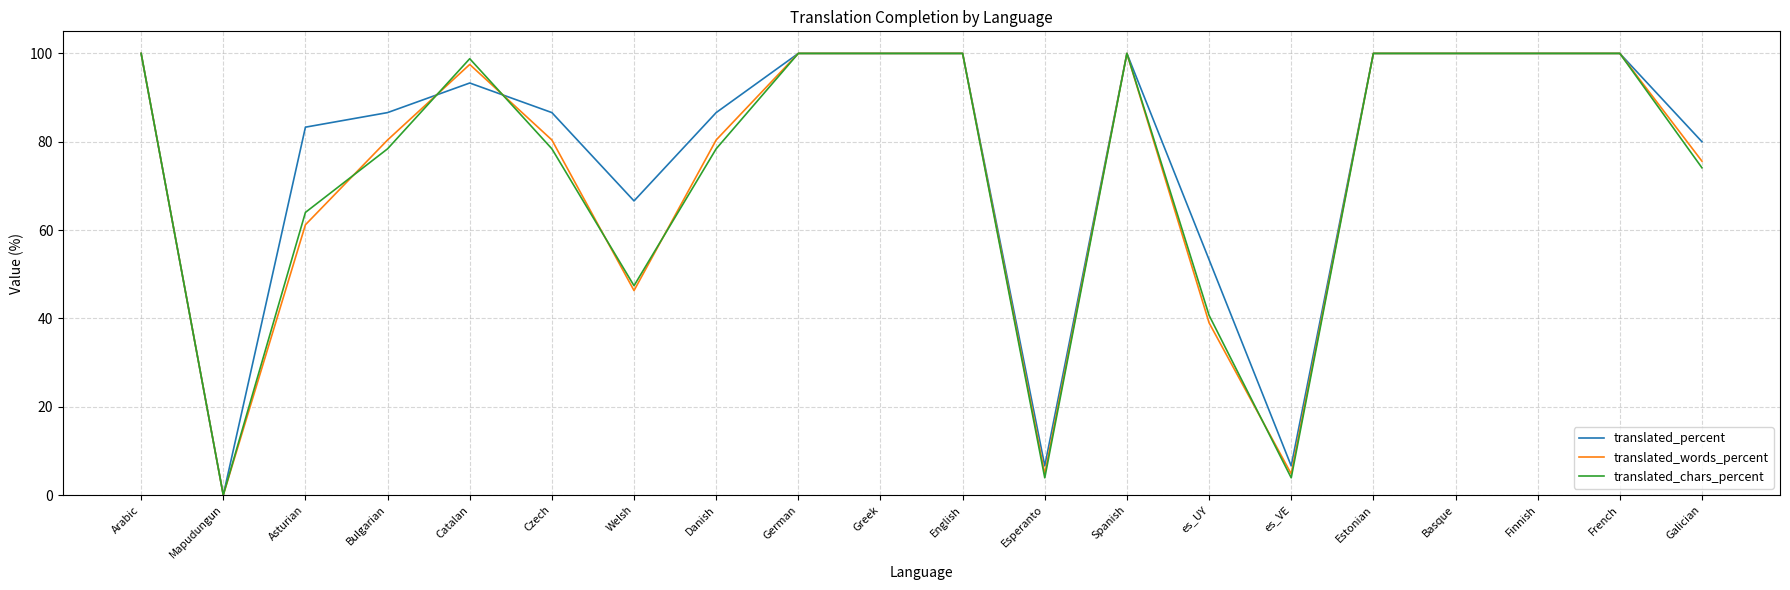

What is the maximum value shown in the chart?

100.0